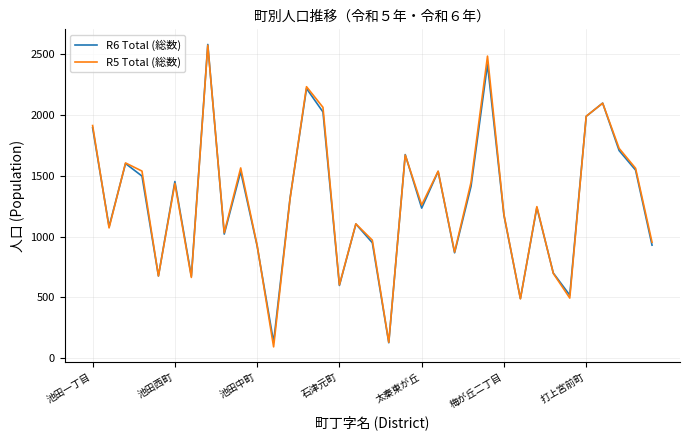

What is the maximum value for R5 Total (総数)?

2575